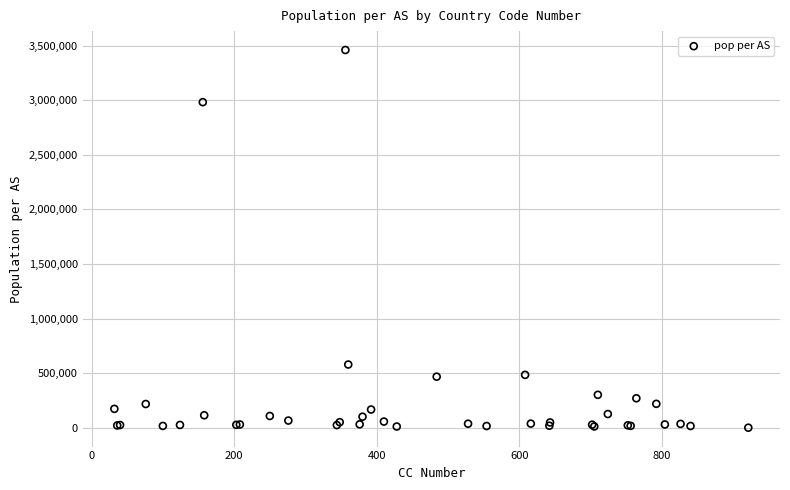

What Y value in the scatter plot is closest to 1729959?

578674